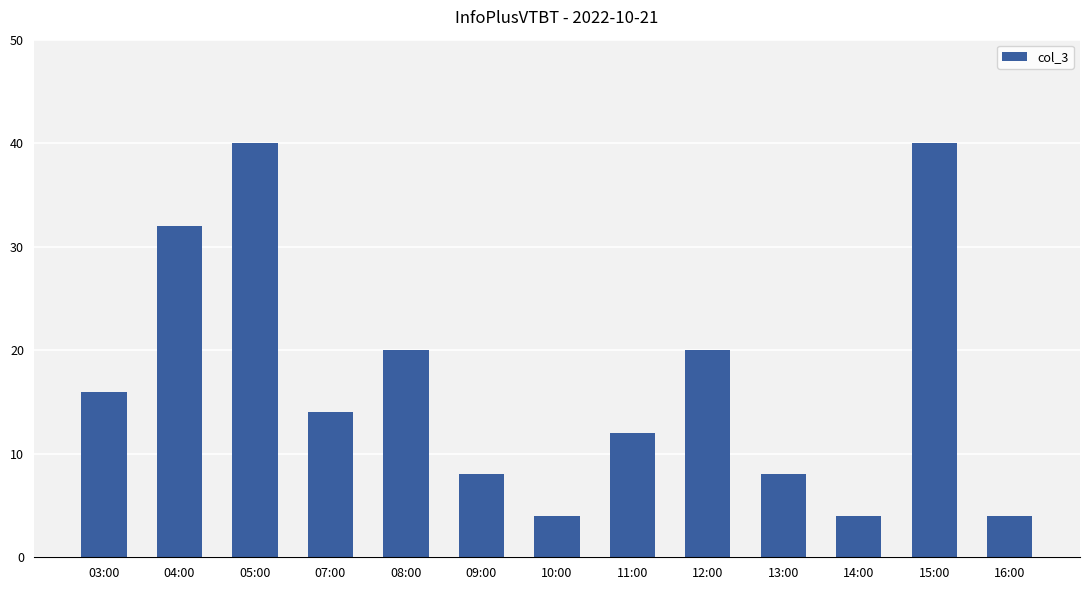

What is the value of the 3rd bar from the left?

40